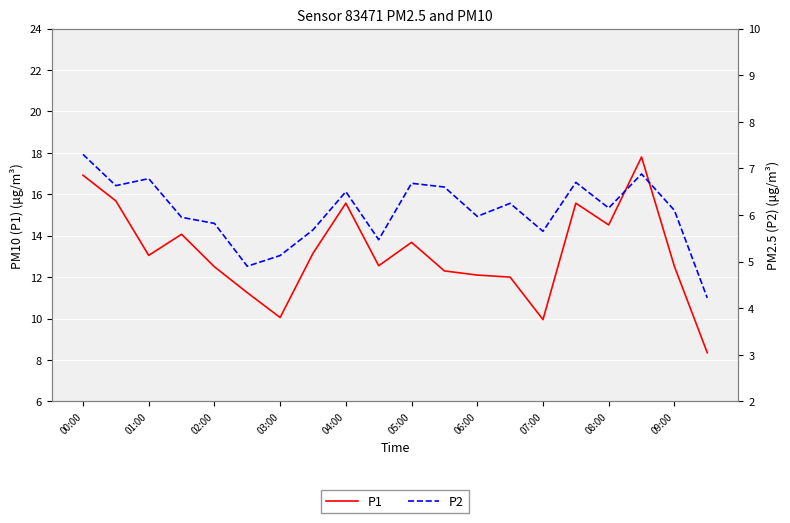

Reading right to left, transcribe all the data shown in this chart.

P1: 8.3	12.5	17.8	14.5	15.6	9.9	12.0	12.1	12.3	13.7	12.6	15.6	13.2	10.1	11.2	12.5	14.1	13.1	15.7	16.9
P2: 4.2	6.1	6.9	6.2	6.7	5.7	6.2	6.0	6.6	6.7	5.5	6.5	5.7	5.1	4.9	5.8	6.0	6.8	6.6	7.3